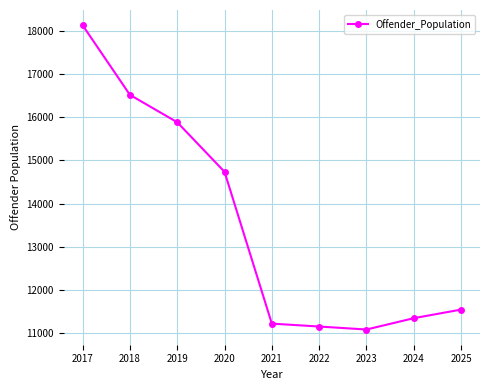

What is the value of the 2nd point from the left?

16517